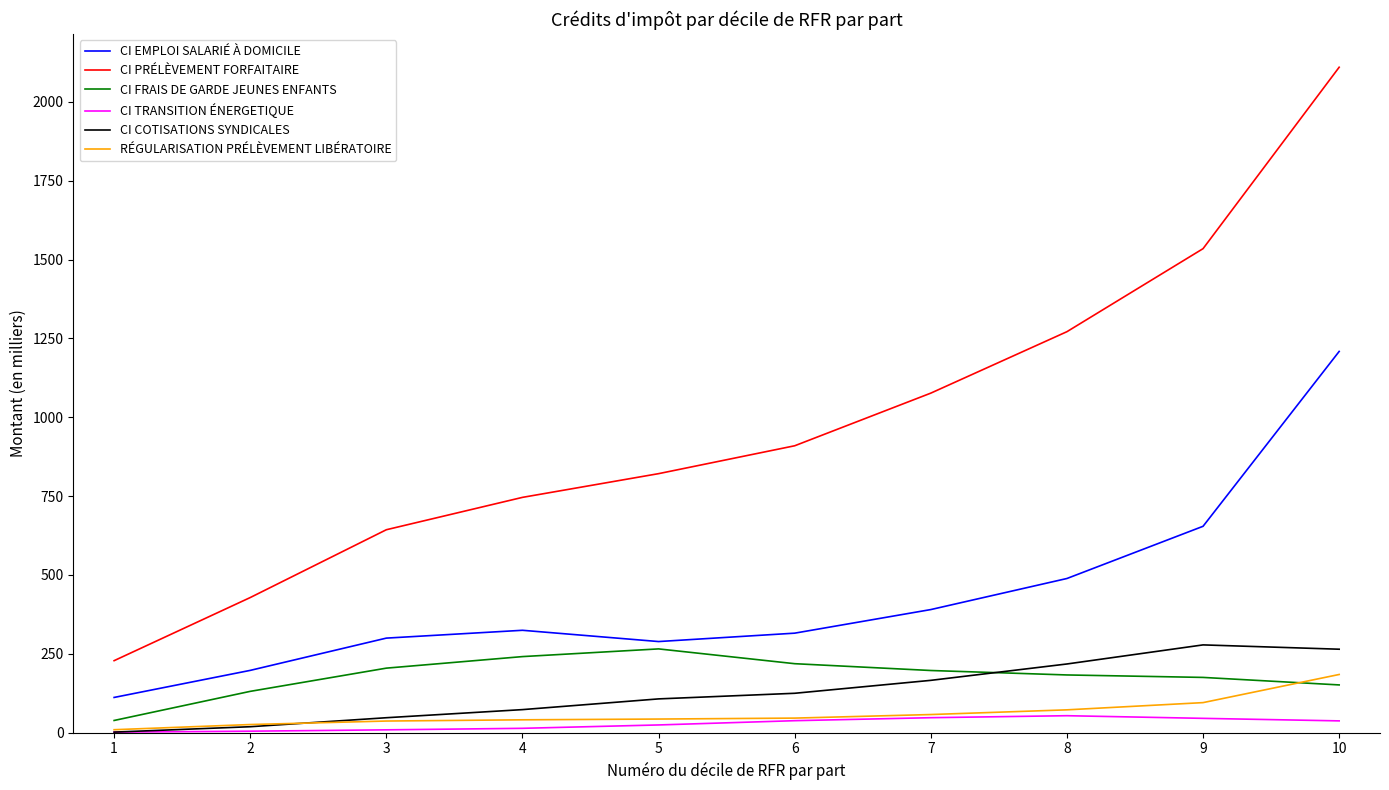

What is the difference between the CI PRÉLÈVEMENT FORFAITAIRE values at 6 and 7?

166.9